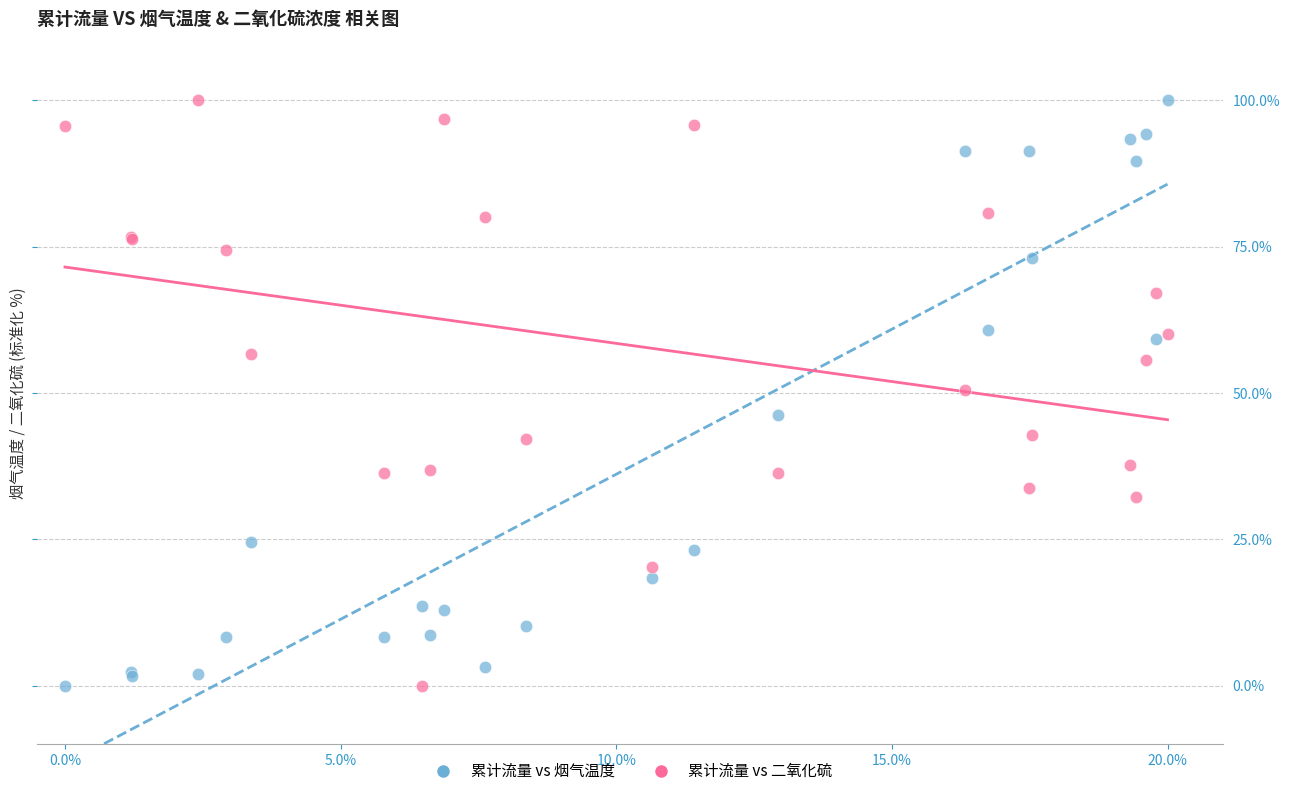

What are all the series names shown in the legend?

累计流量 vs 烟气温度, 累计流量 vs 二氧化硫